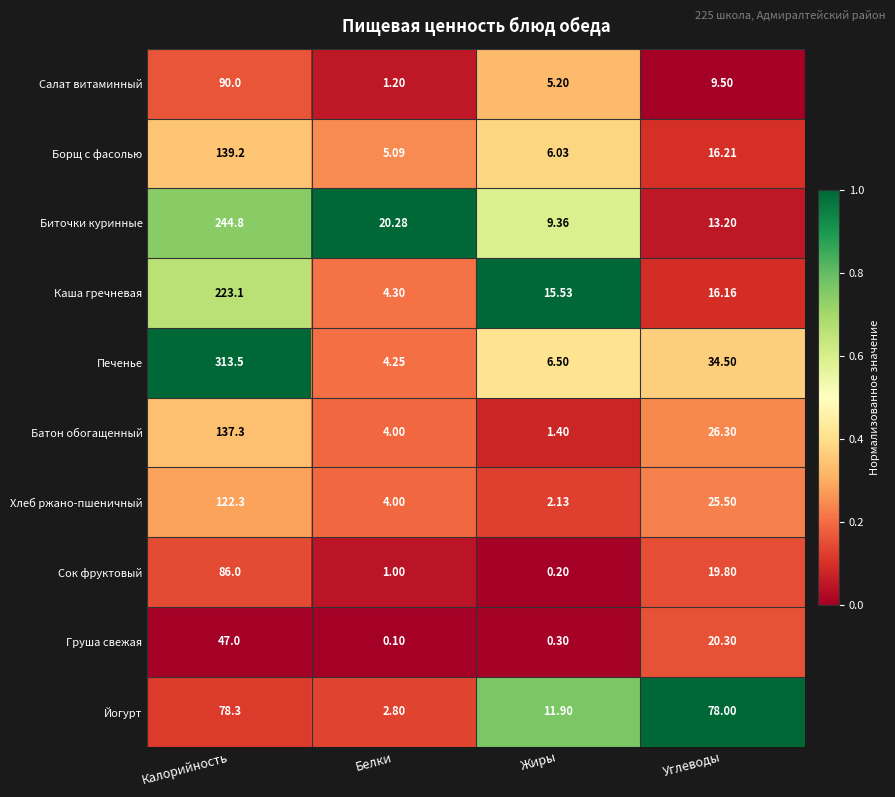

Between Калорийность and Белки, which series saw the biggest shift?

Печенье